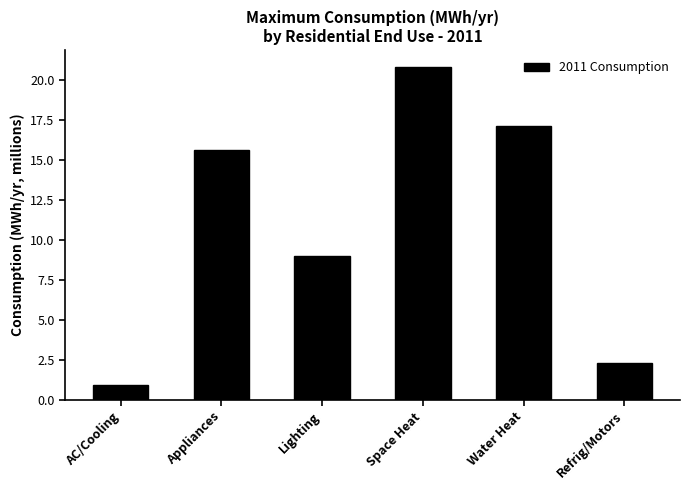

At which label is the value closest to 10?

Lighting